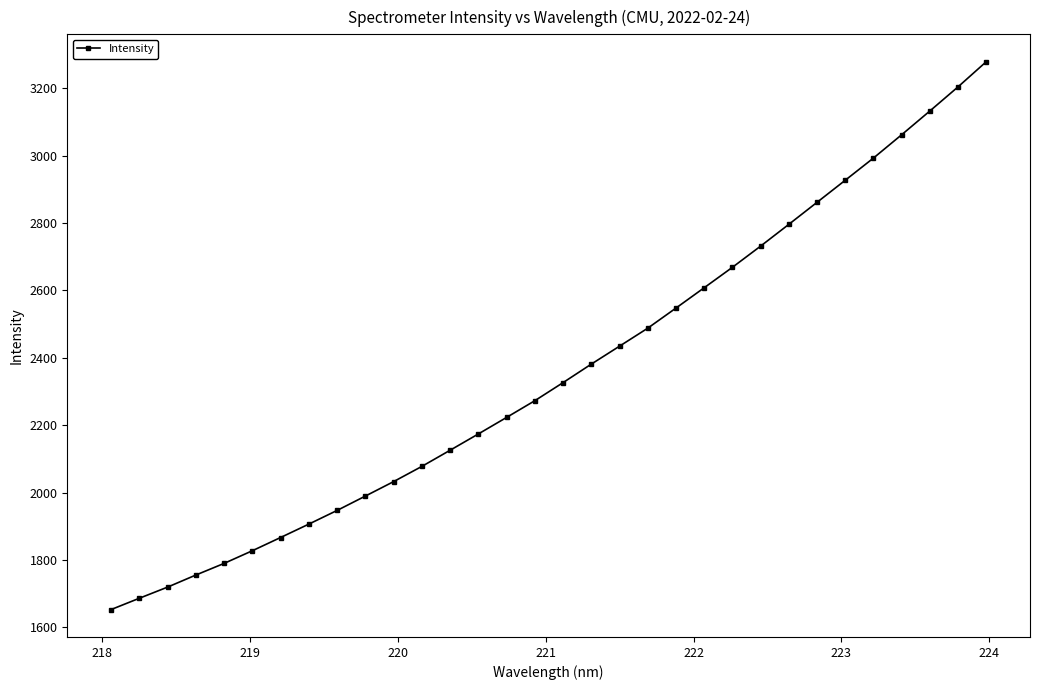

What is the maximum value shown in the chart?

3278.3